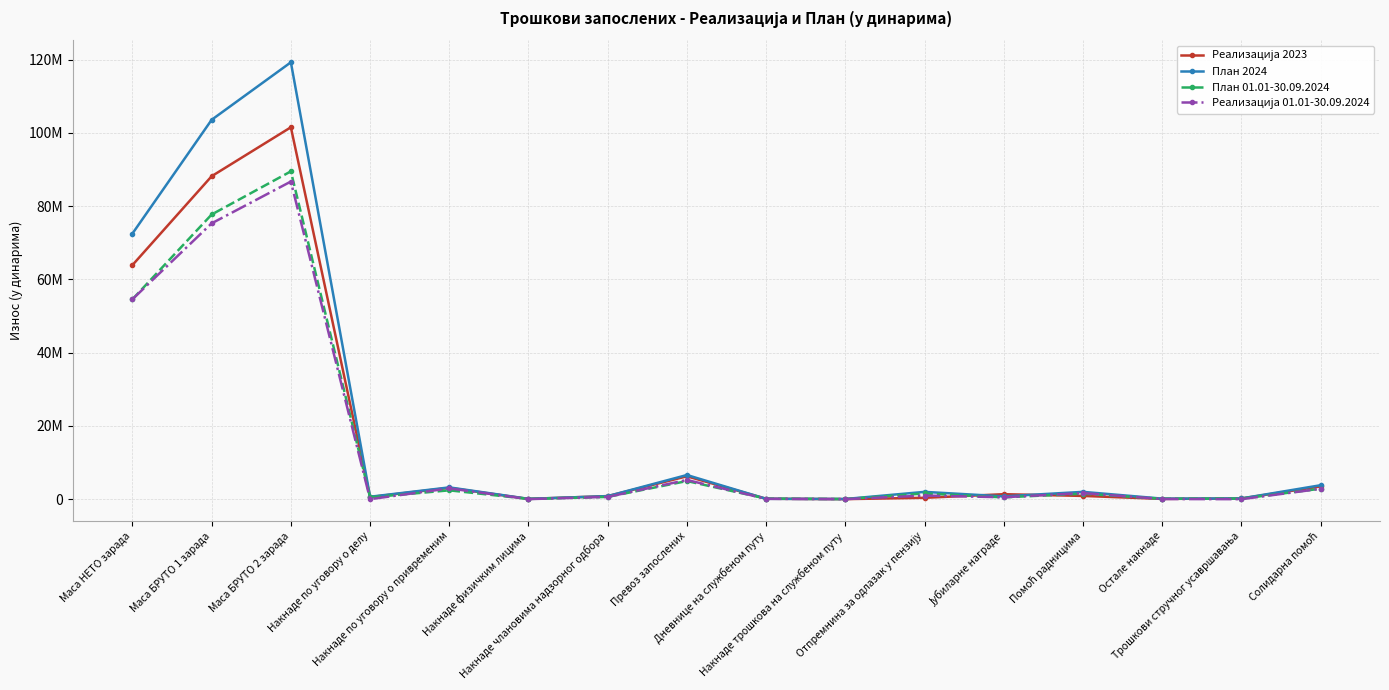

The Реализација 01.01-30.09.2024 series shows 2950211 at Накнаде по уговору о привременим. True or false?

True